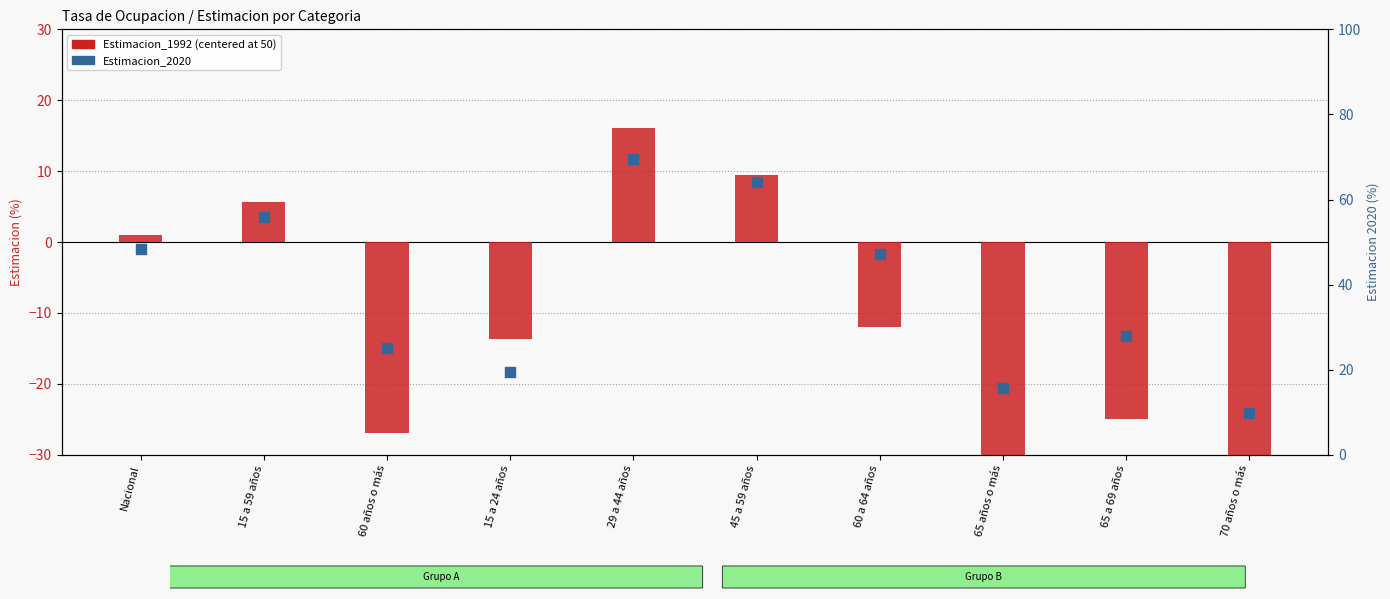

What is the total value across all series at 15 a 24 años?

5.8